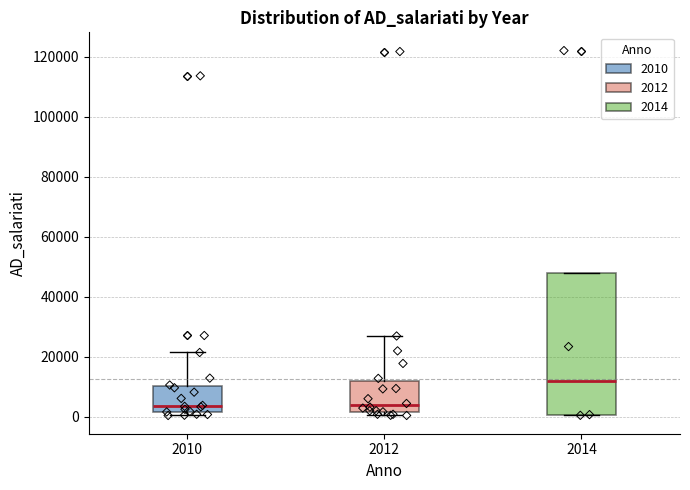

Reading left to right, transcribe this box plot: for each box, give where its median line is, the range the box spans, and where its two whiskers end, as read against the y-axis. The values are not printed on the chart, so give them approximately, as read against the axis.

2010: median 4000, box 2000 to 10000, whiskers 0 to 22000
2012: median 4000, box 2000 to 12000, whiskers 0 to 26000
2014: median 12000, box 0 to 48000, whiskers 0 to 48000